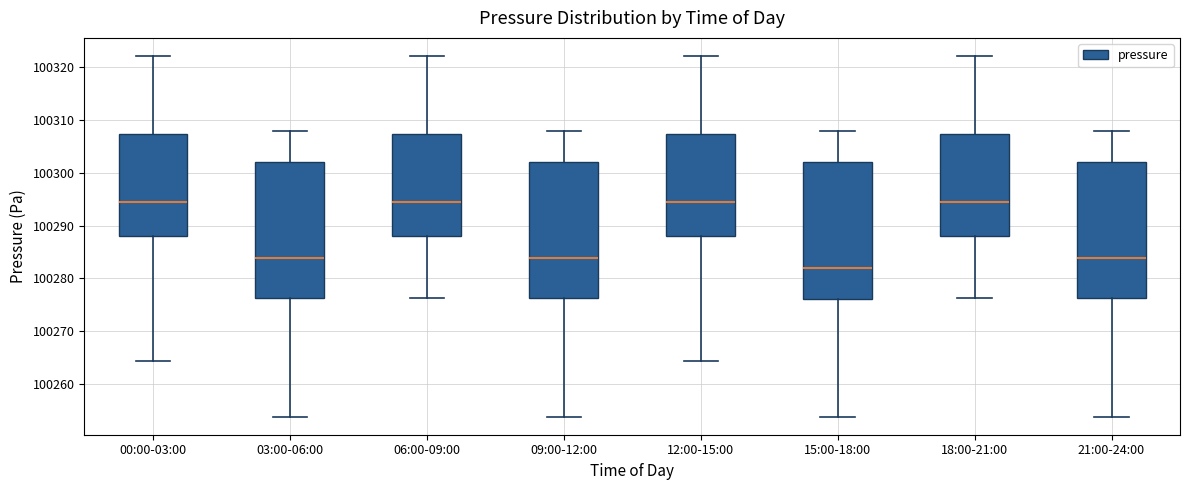

Which box has the lowest median line?

15:00-18:00